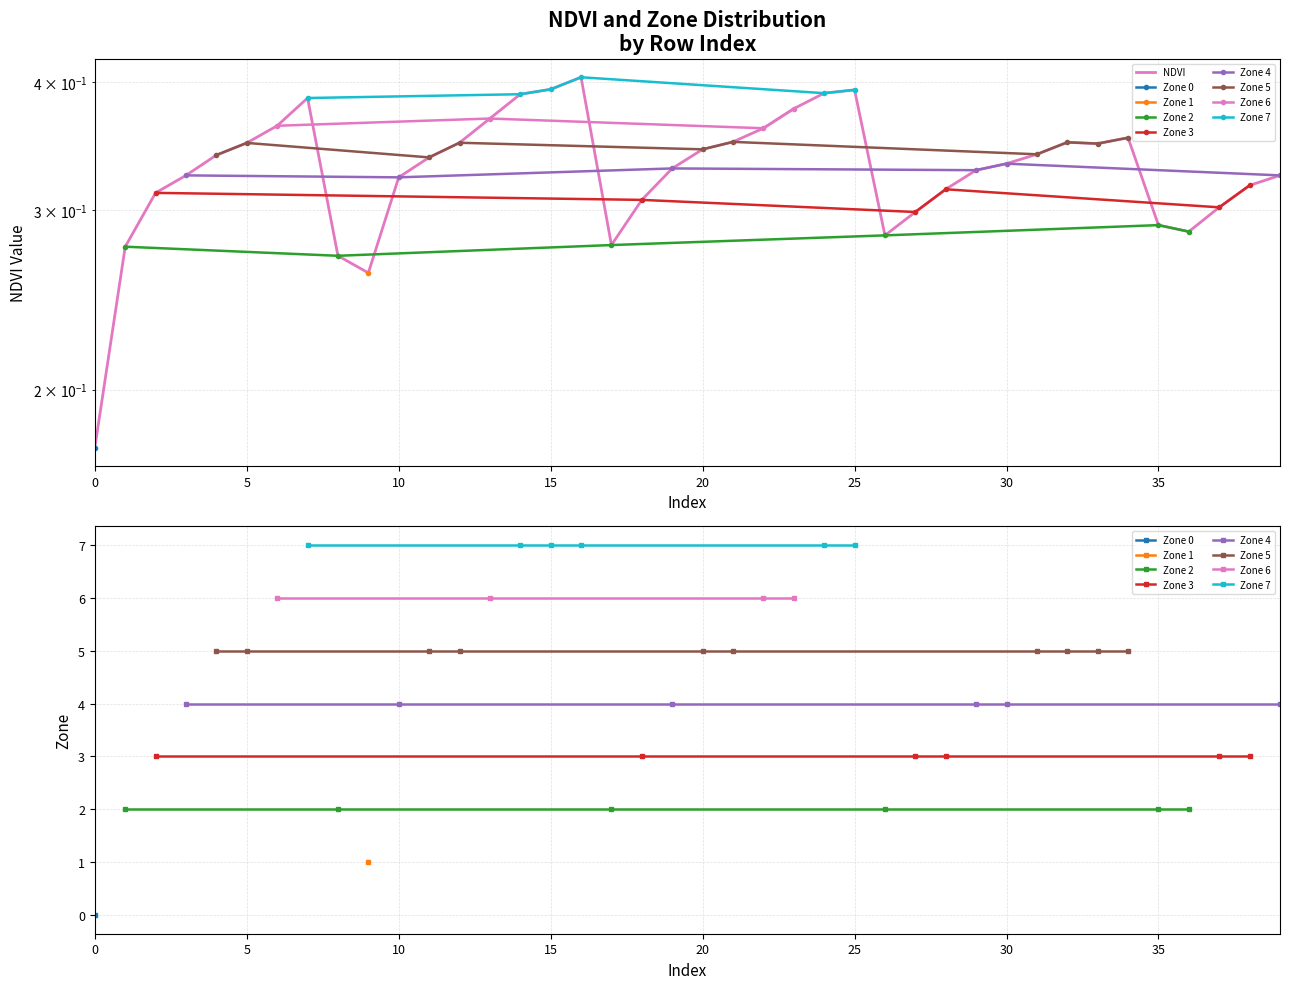

Reading left to right, extract all data points from this chart.

0.2	0.3	0.3	0.3	0.3	0.3	0.4	0.4	0.3	0.3	0.3	0.3	0.3	0.4	0.4	0.4	0.4	0.3	0.3	0.3	0.3	0.3	0.4	0.4	0.4	0.4	0.3	0.3	0.3	0.3	0.3	0.3	0.3	0.3	0.4	0.3	0.3	0.3	0.3	0.3